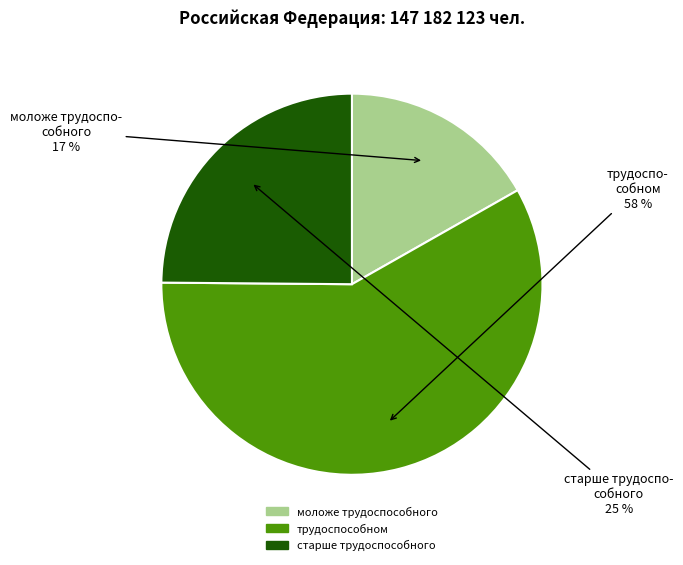

Is there a majority slice in this chart?

Yes